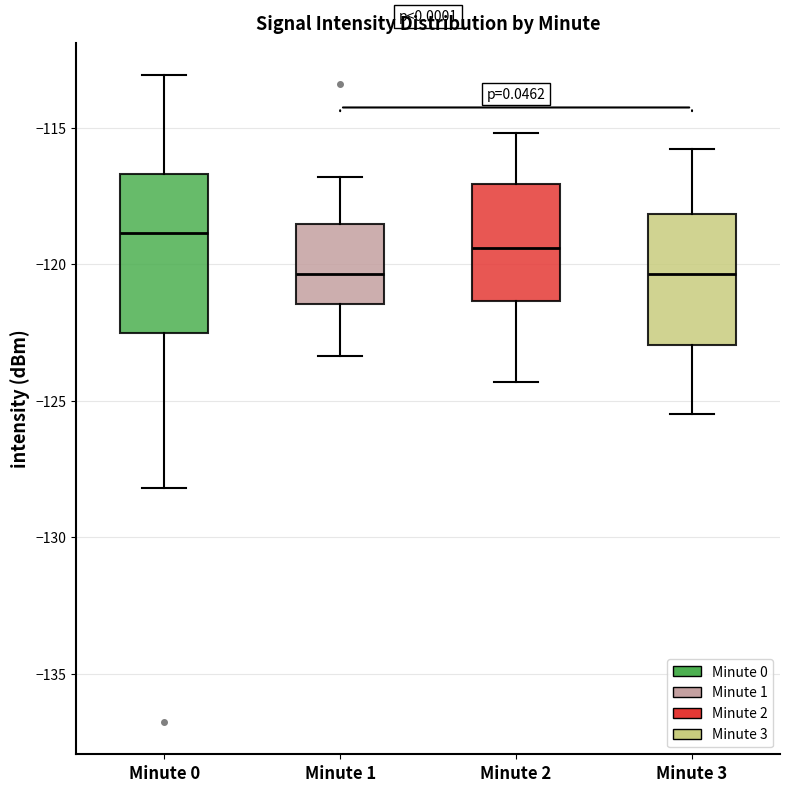

Which box is the tallest, from its lower edge to its upper edge?

Minute 0